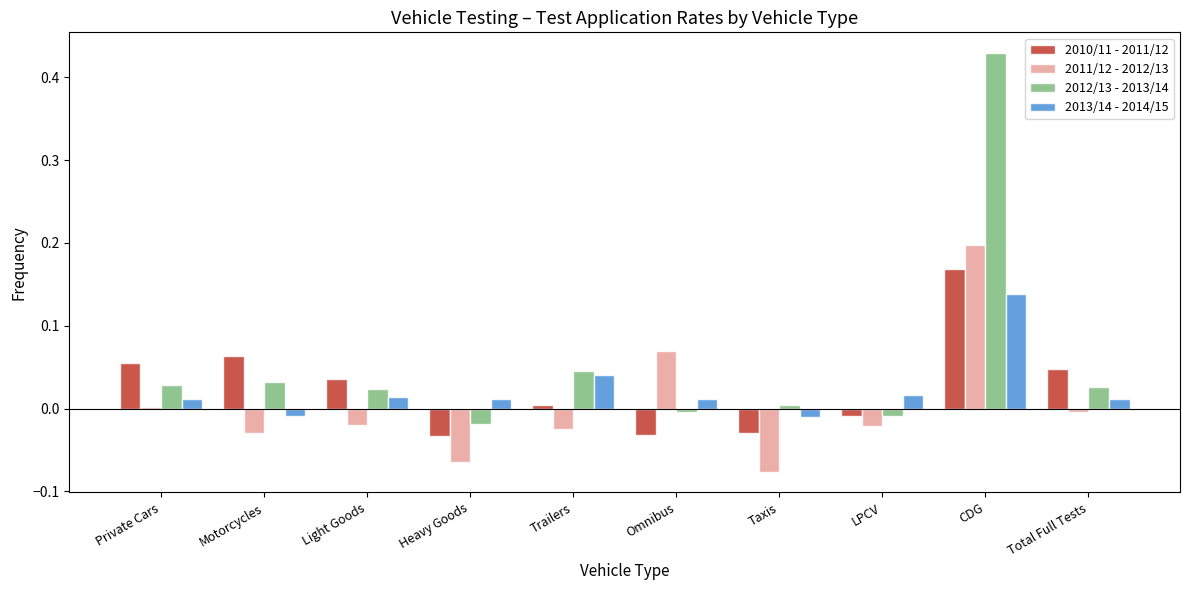

At Private Cars, list the series in order from largest to smallest.

2010/11 - 2011/12, 2012/13 - 2013/14, 2013/14 - 2014/15, 2011/12 - 2012/13